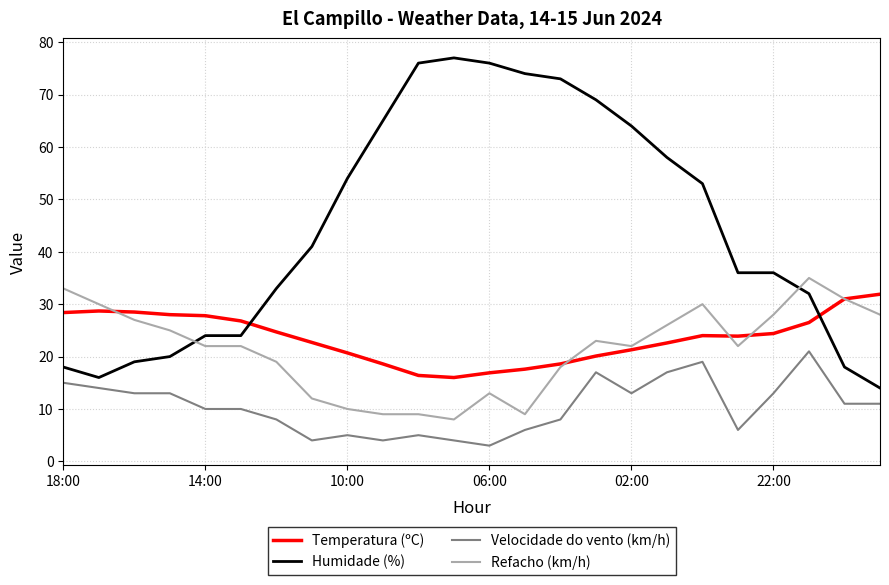

True or false: Humidade (%) and Refacho (km/h) intersect in this chart.

True